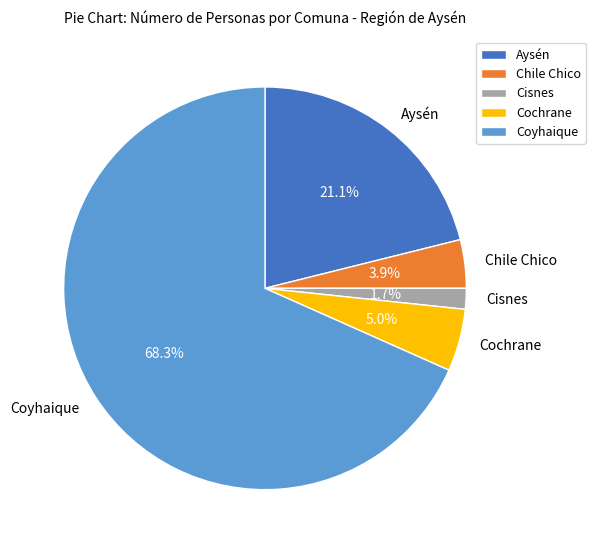

What is the smallest slice in the pie chart?

Cisnes